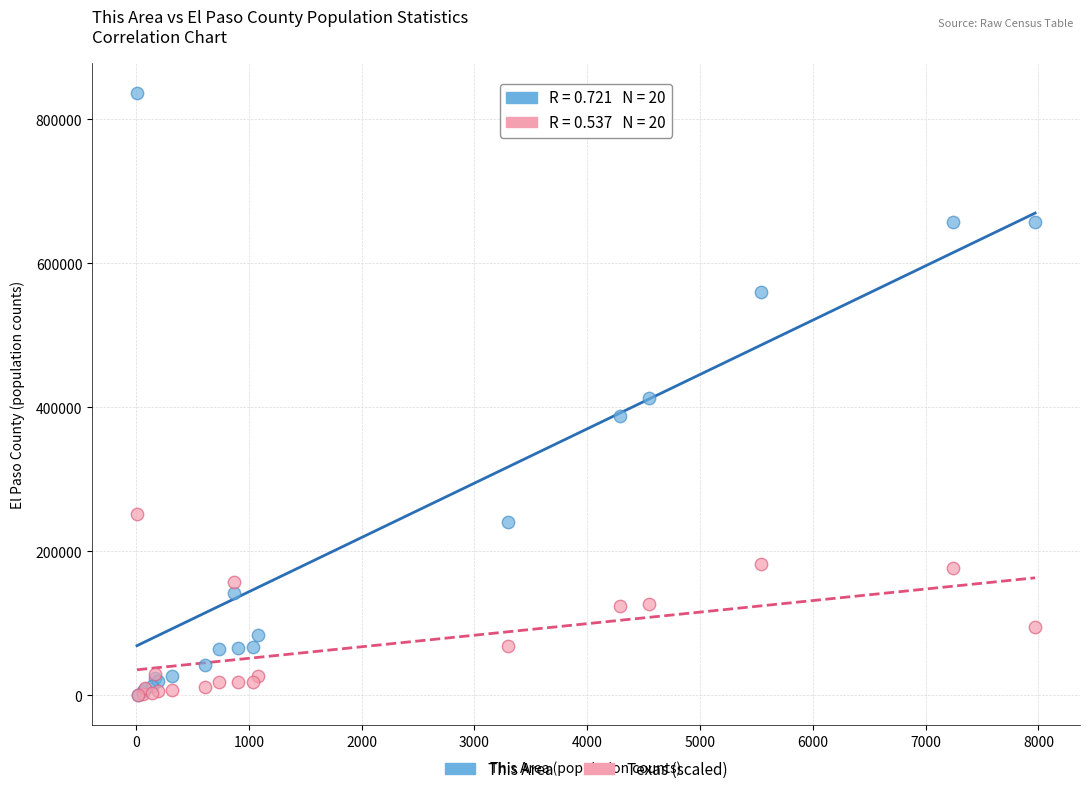

What are all the series names shown in the legend?

This Area, Texas (scaled)